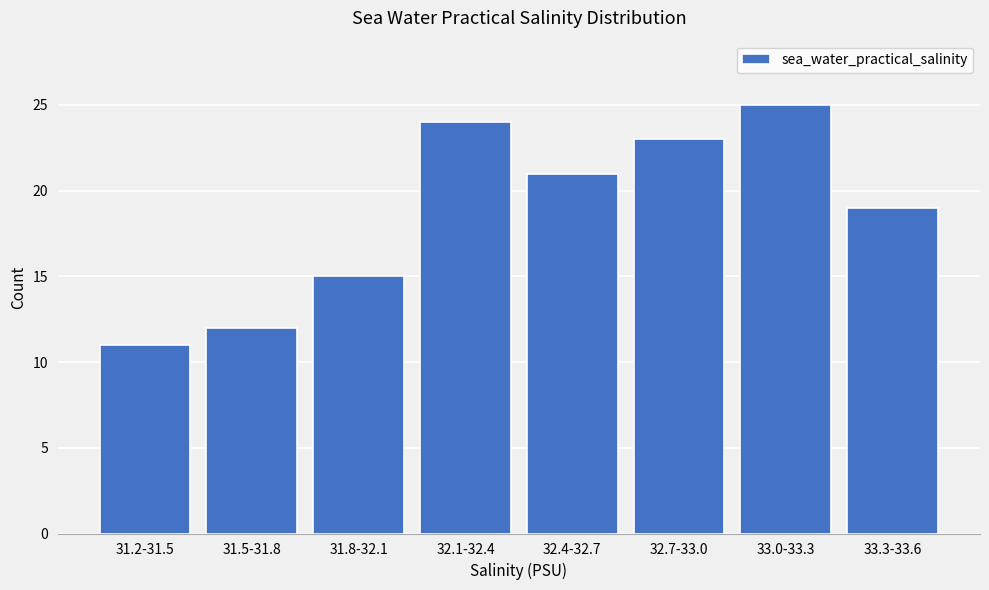

Reading left to right, what are all the values shown in this chart?

11	12	15	24	21	23	25	19